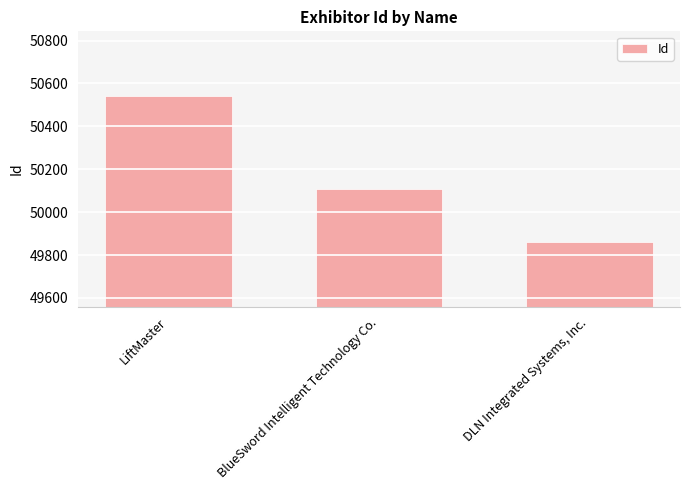

Rank the categories by value from highest to lowest.

LiftMaster, BlueSword Intelligent Technology Co., DLN Integrated Systems, Inc.